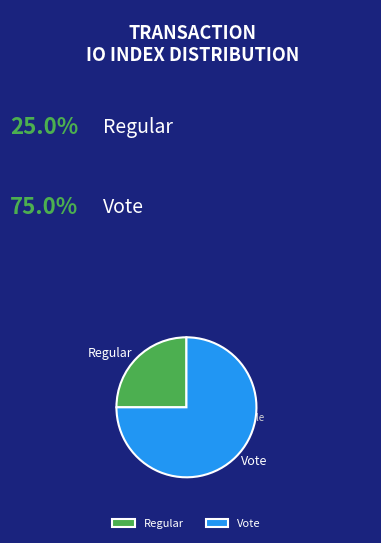

Which has a higher value, Vote or Regular?

Vote